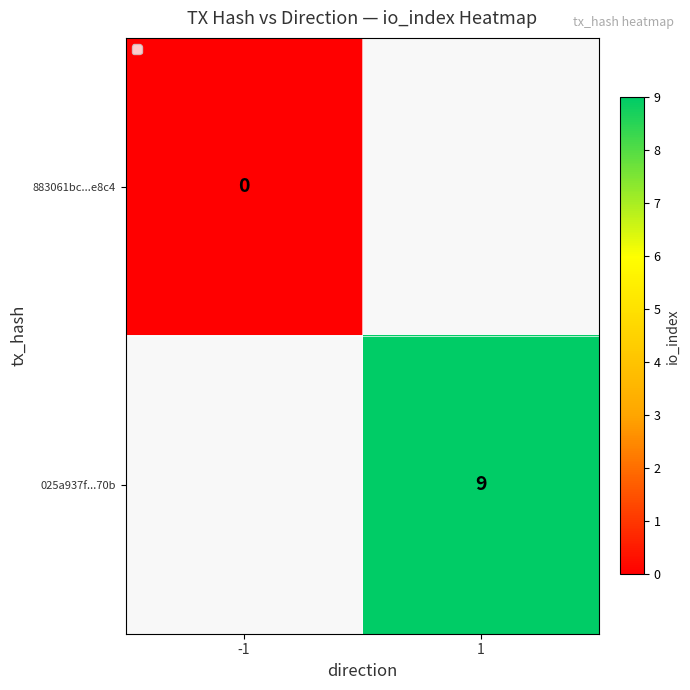

Is it true that 025a937f...70b equals 13 at 1?

False